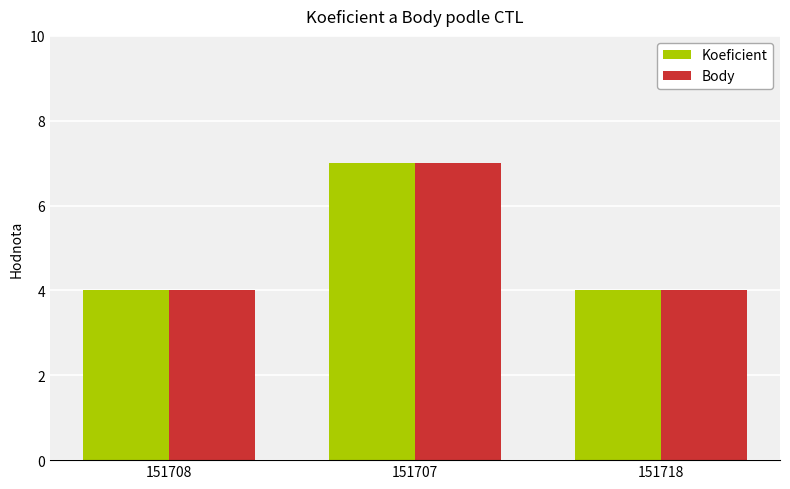

What is the minimum value for Koeficient?

4